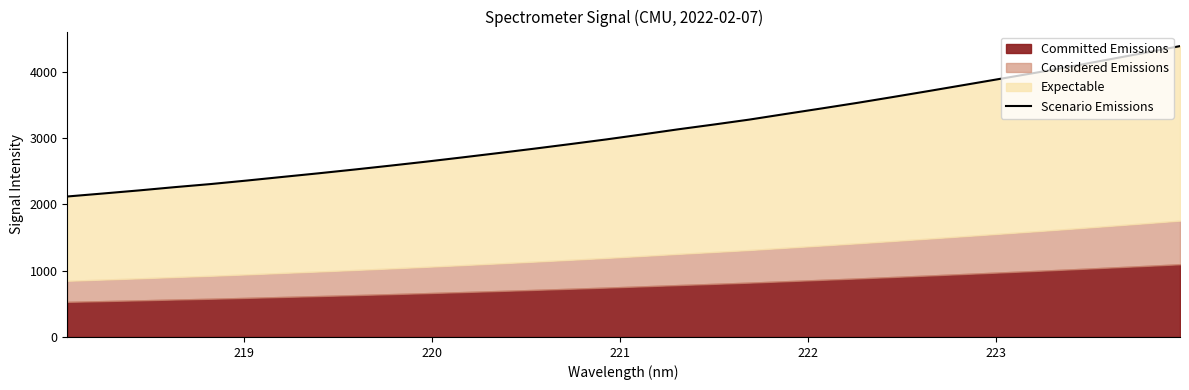

Reading left to right, extract all data points from this chart.

2120.6	2166.0	2212.4	2262.2	2308.8	2361.4	2416.4	2470.9	2527.8	2586.6	2647.1	2710.8	2775.9	2842.4	2911.2	2981.6	3056.5	3133.9	3206.5	3281.9	3366.2	3449.1	3533.7	3622.7	3713.2	3805.4	3897.9	3990.9	4087.6	4187.5	4287.4	4390.8